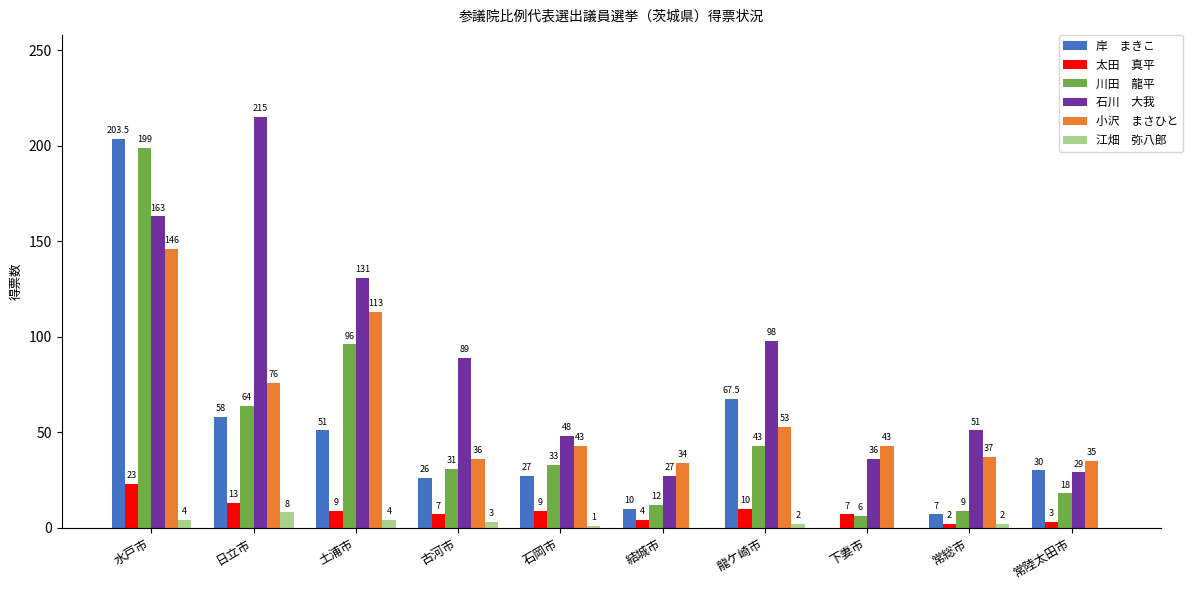

At which category is the sum across all series the highest?

水戸市